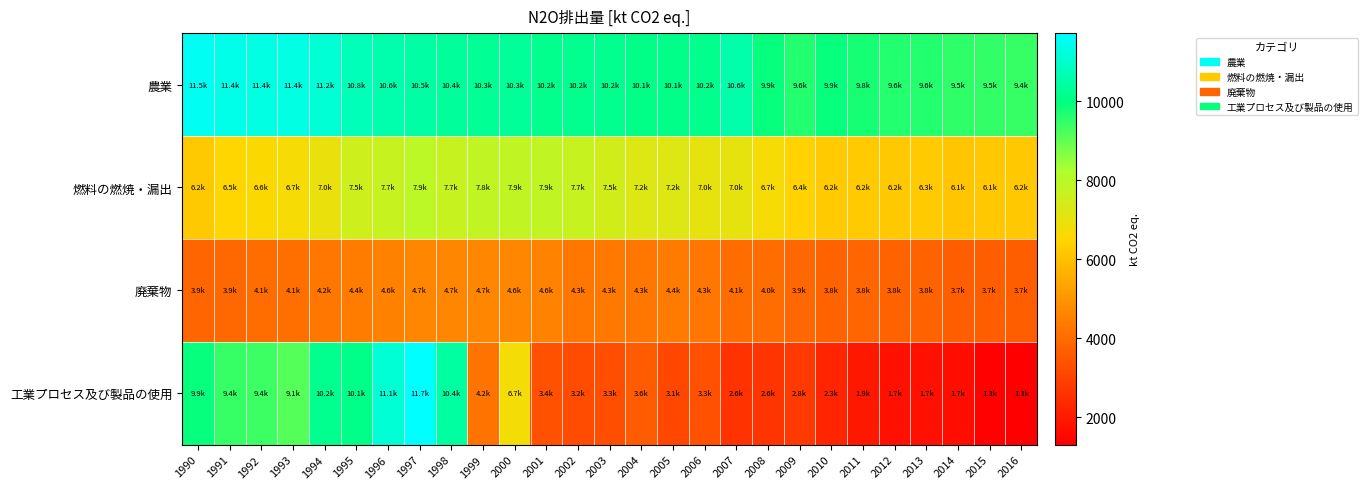

Which series has the largest total across all categories?

農業